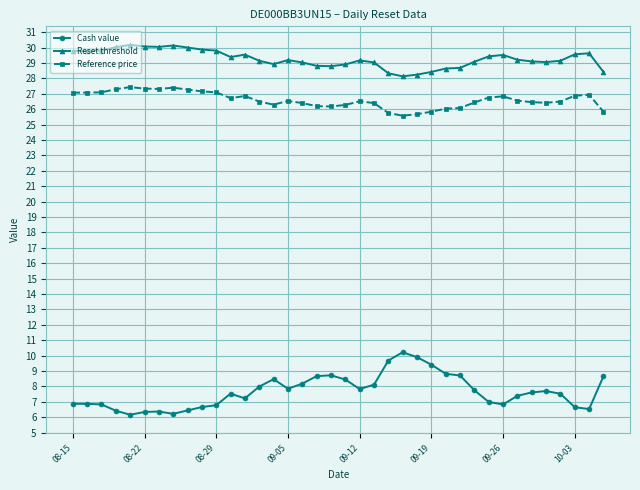

True or false: Cash value and Reset threshold intersect in this chart.

False